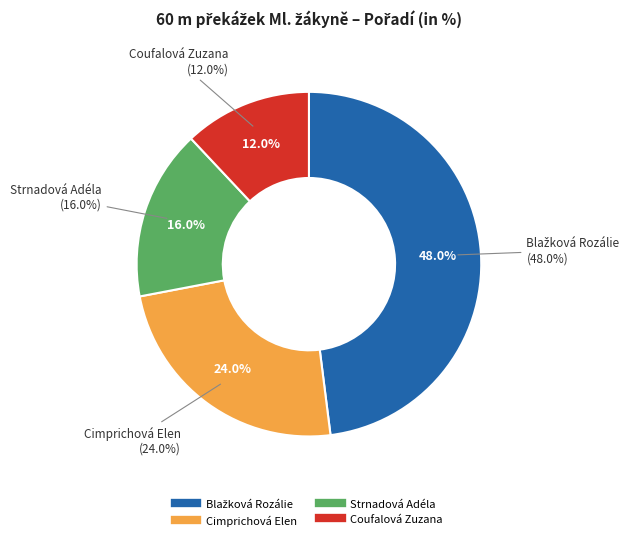

How many segments does this pie chart have?

4